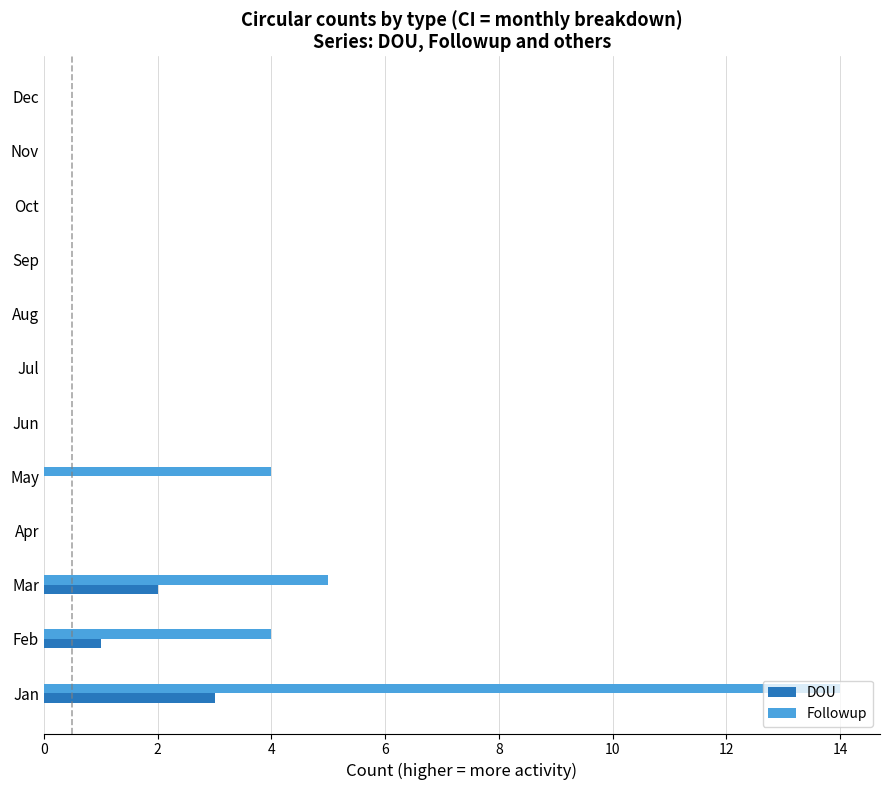

At which label is Followup closest to 7?

Mar